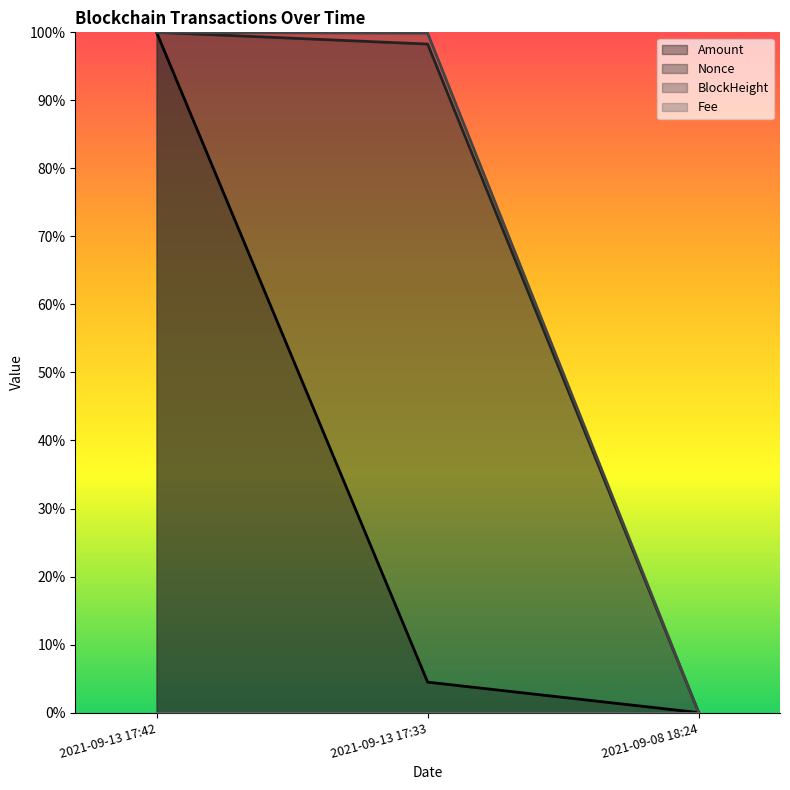

Which series changed the most between 2021-09-13 17:42 and 2021-09-08 18:24?

Amount